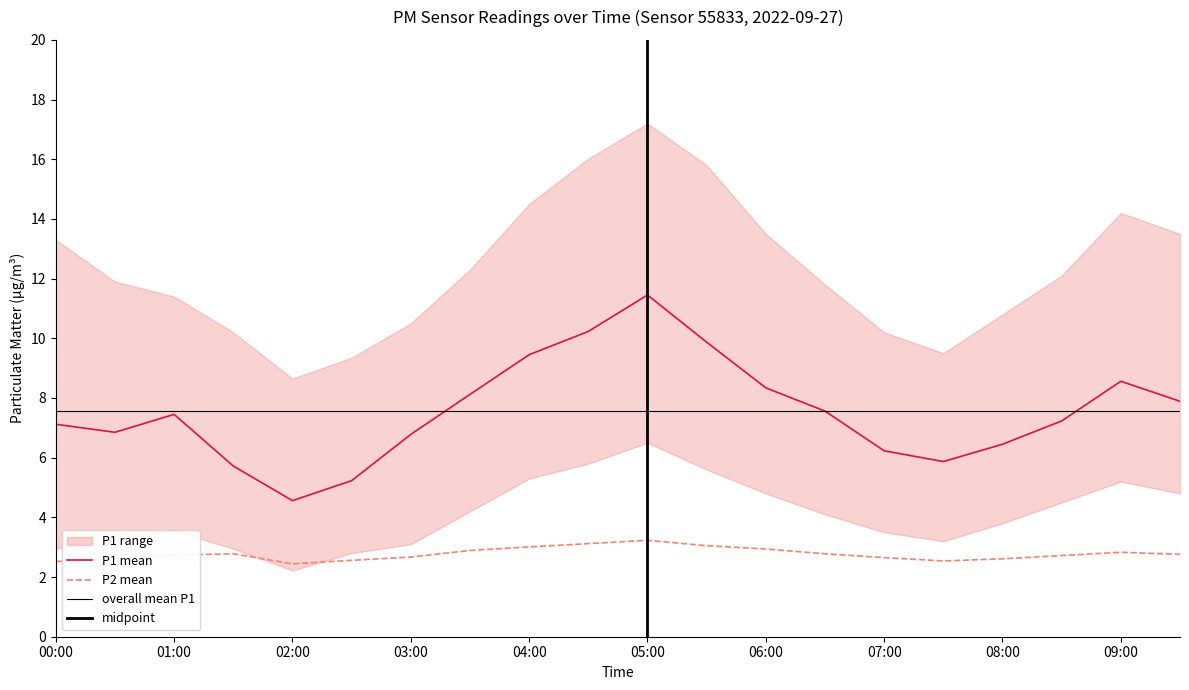

How many data points in P1 are above 7?

12